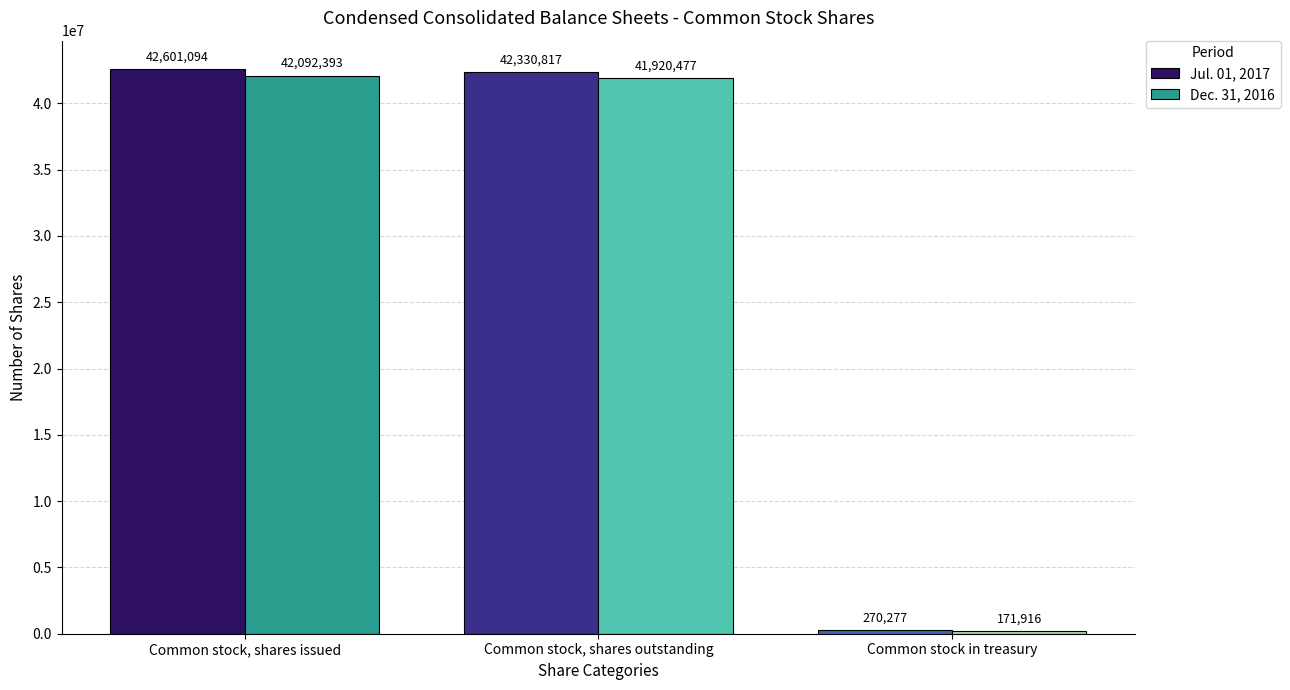

The value of Jul. 01, 2017 at Common stock in treasury is 270277. True or false?

True